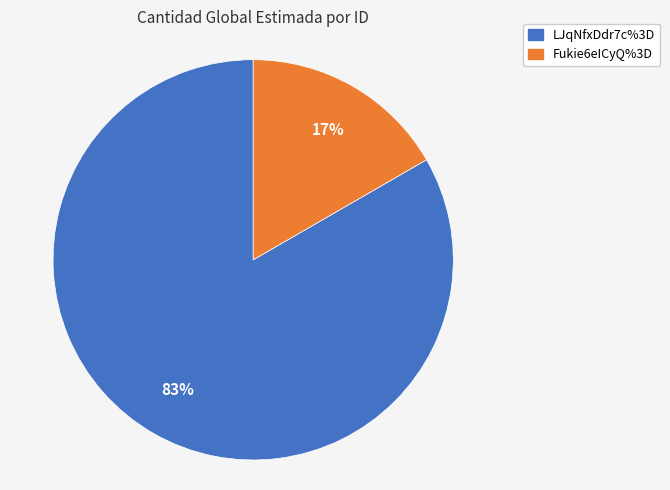

Which category has the biggest portion of the pie?

LJqNfxDdr7c%3D